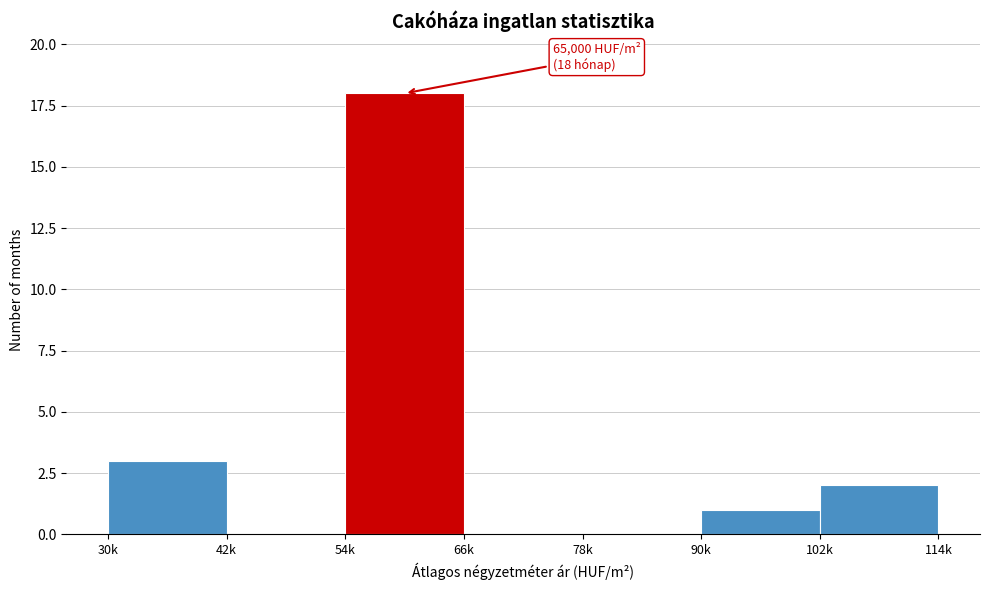

Reading right to left, list all the values displayed in this chart.

102k=2	90k=1	78k=0	66k=0	54k=18	42k=0	30k=3